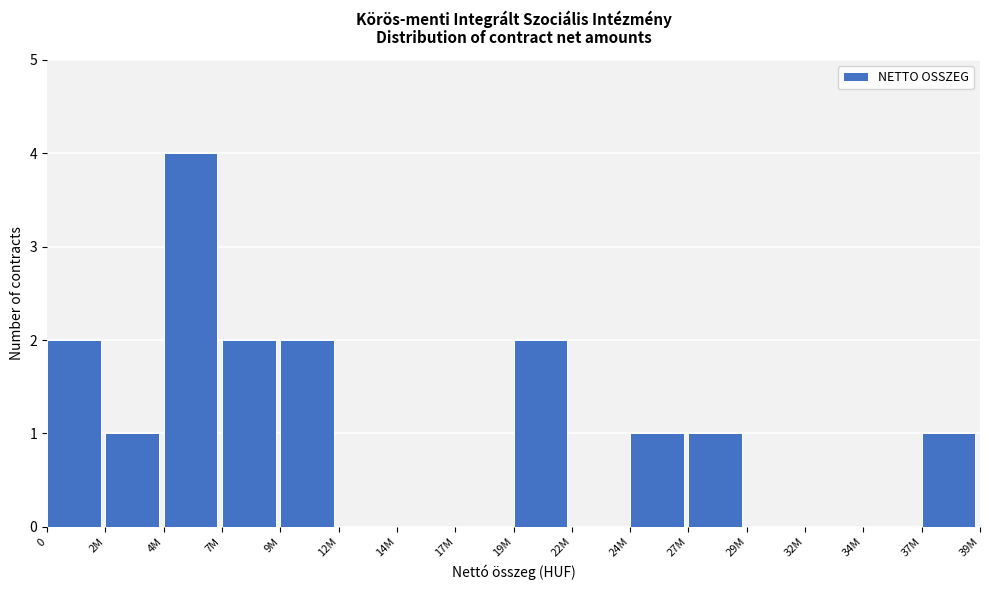

Reading left to right, what are all the values shown in this chart?

0=2	2M=1	4M=4	7M=2	9M=2	12M=0	14M=0	17M=0	19M=2	22M=0	24M=1	27M=1	29M=0	32M=0	34M=0	37M=1